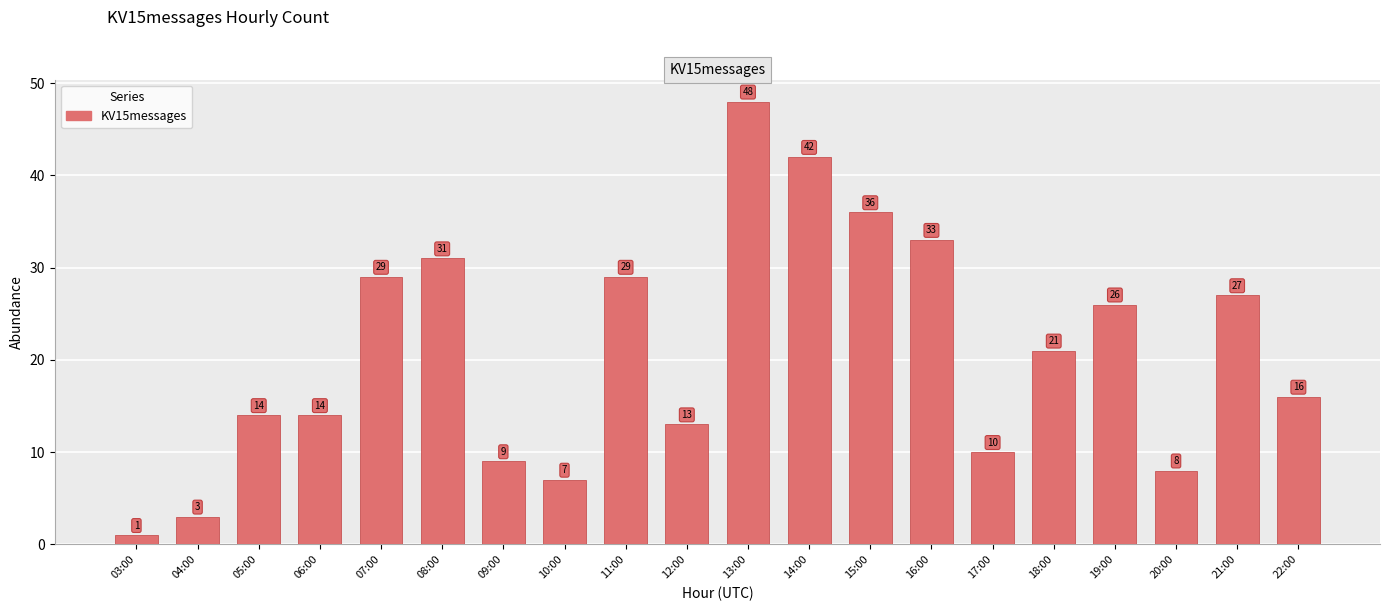

Reading left to right, transcribe all the data shown in this chart.

1	3	14	14	29	31	9	7	29	13	48	42	36	33	10	21	26	8	27	16